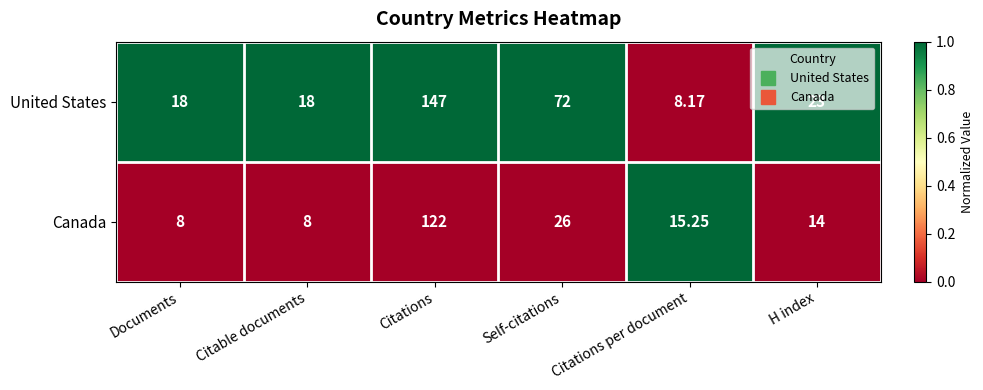

Rank the series by their average value, from lowest to highest.

Canada, United States